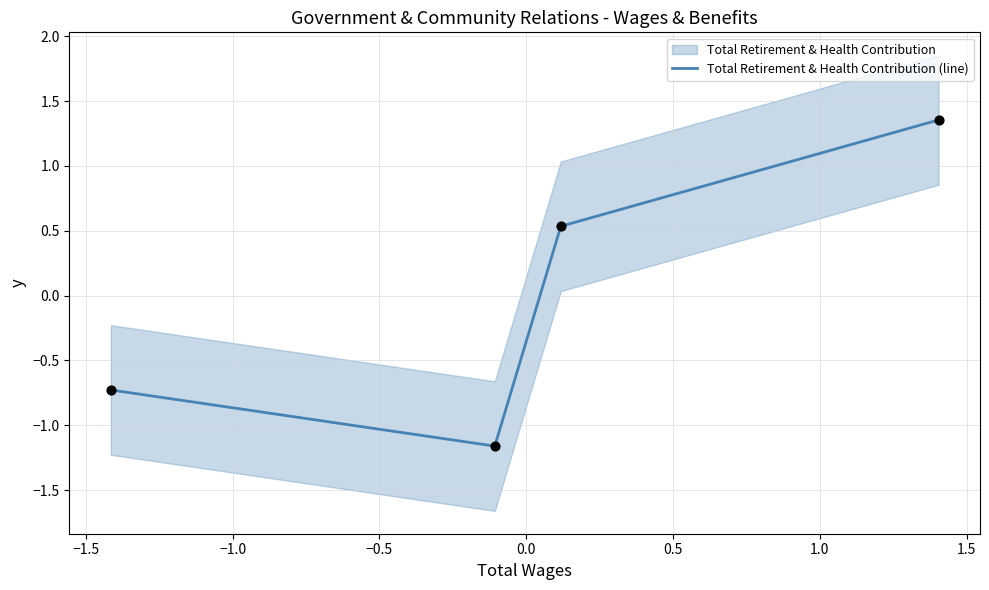

In Total Retirement & Health Contribution (line), how many points are lower than both neighbors (excluding endpoints)?

1